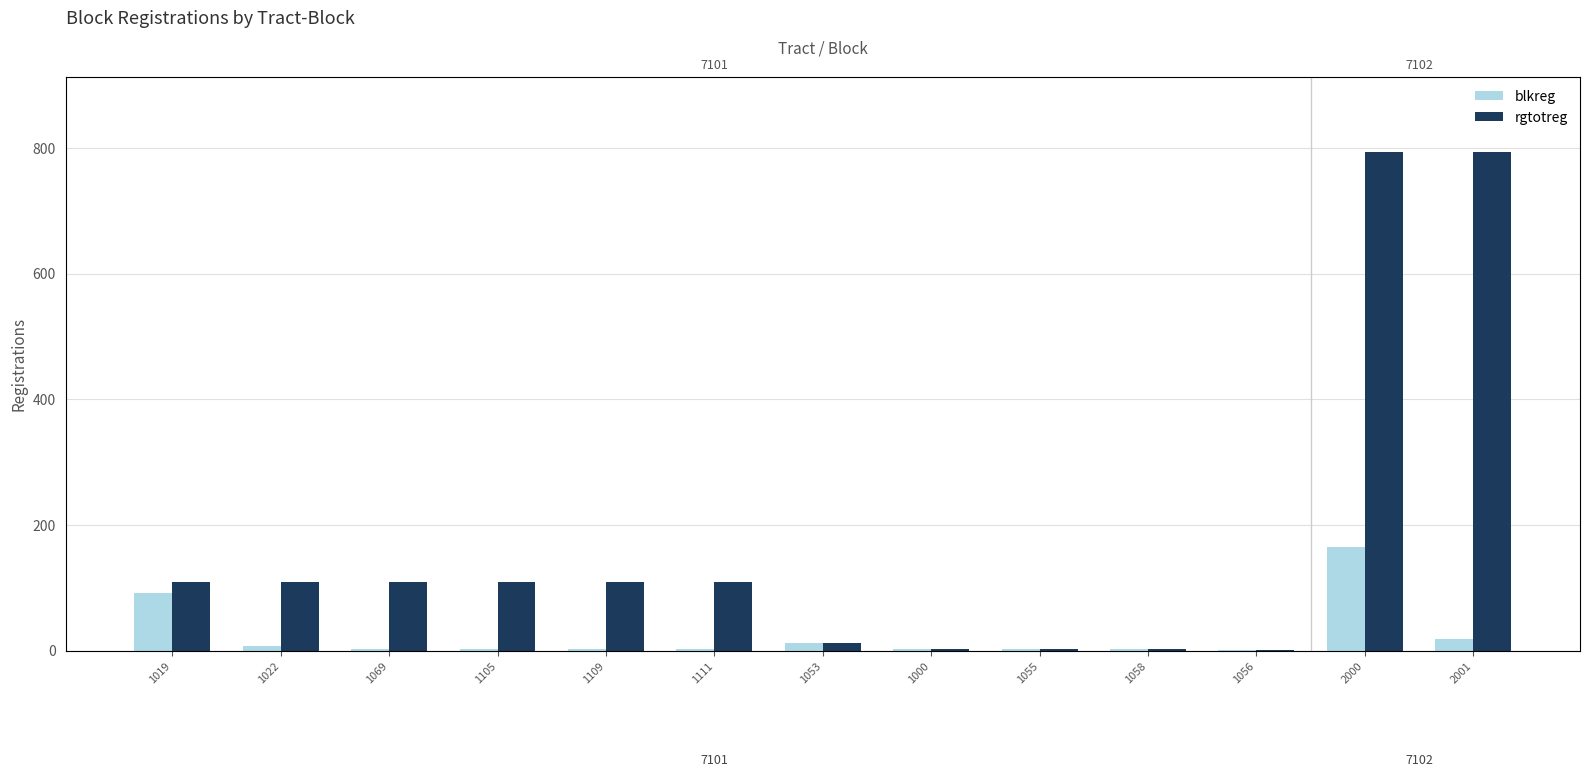

List the series in order of their peak value, lowest first.

blkreg, rgtotreg